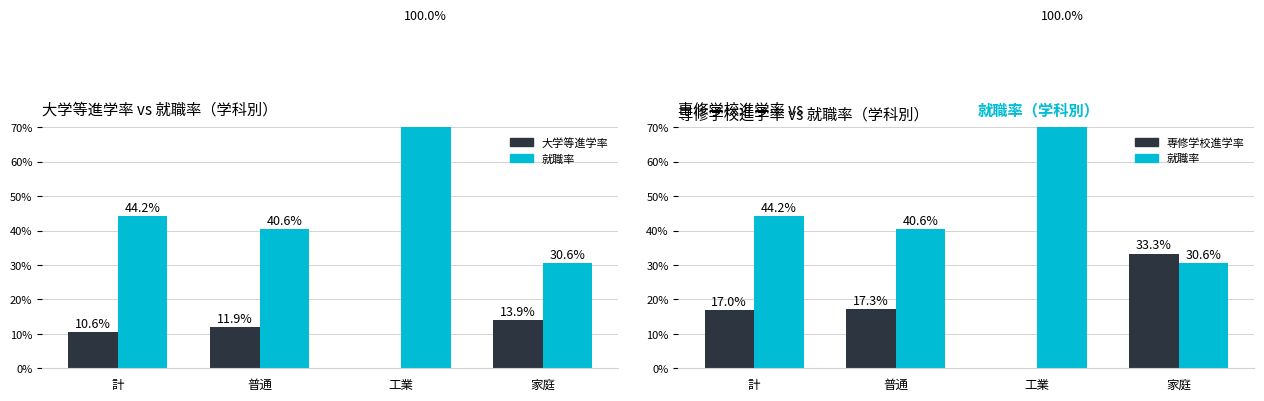

What is the highest value of the 大学等進学率 series?

13.9